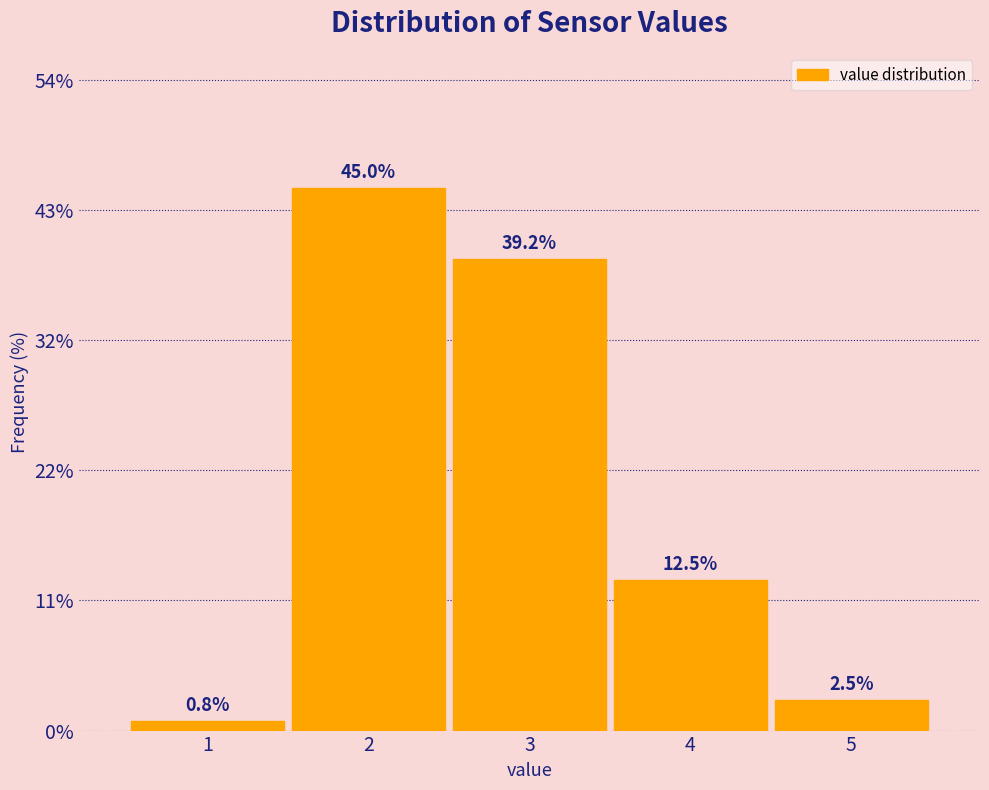

What is the height of the bar covering 1.5 to 2.5 on the x-axis?

45.0